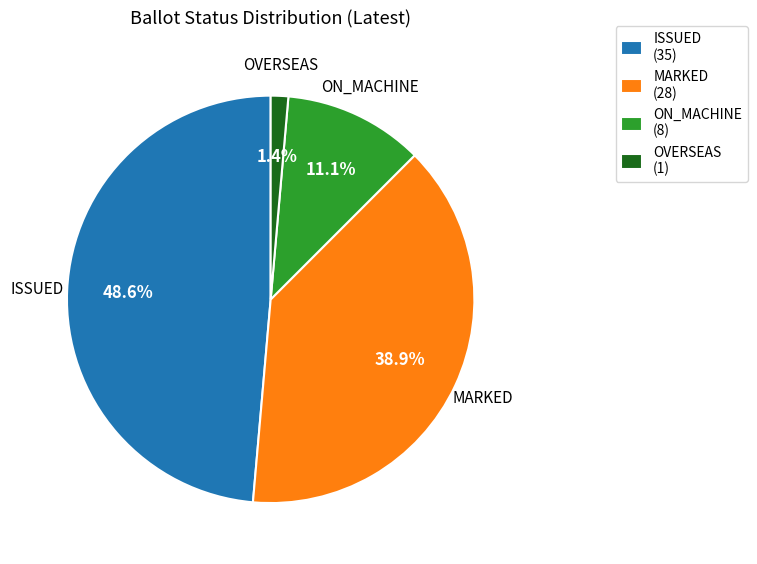

To the nearest percent, what is the average slice percentage?

25%